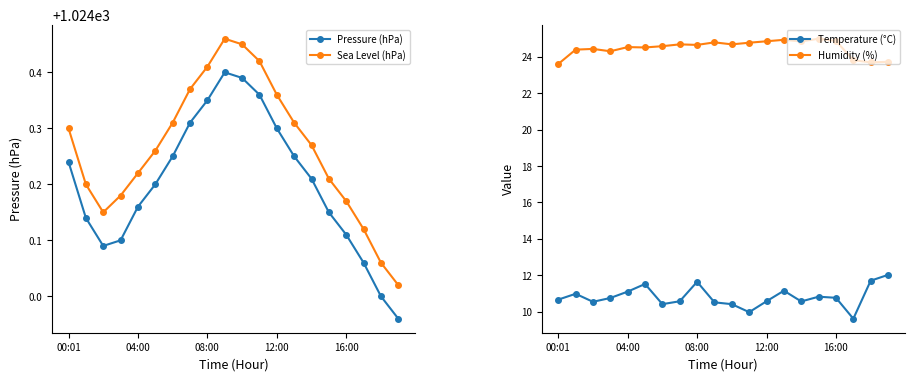

At how many categories does at least one series exceed 745?

20